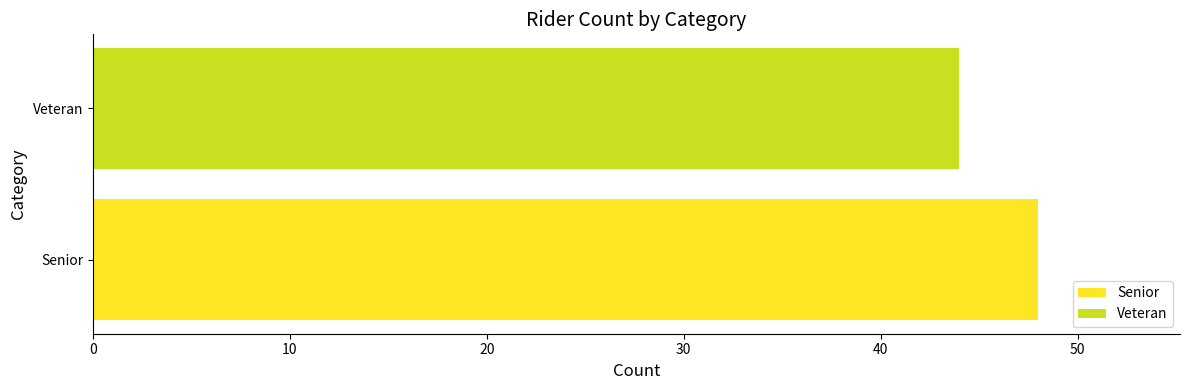

Read the value at Veteran.

44